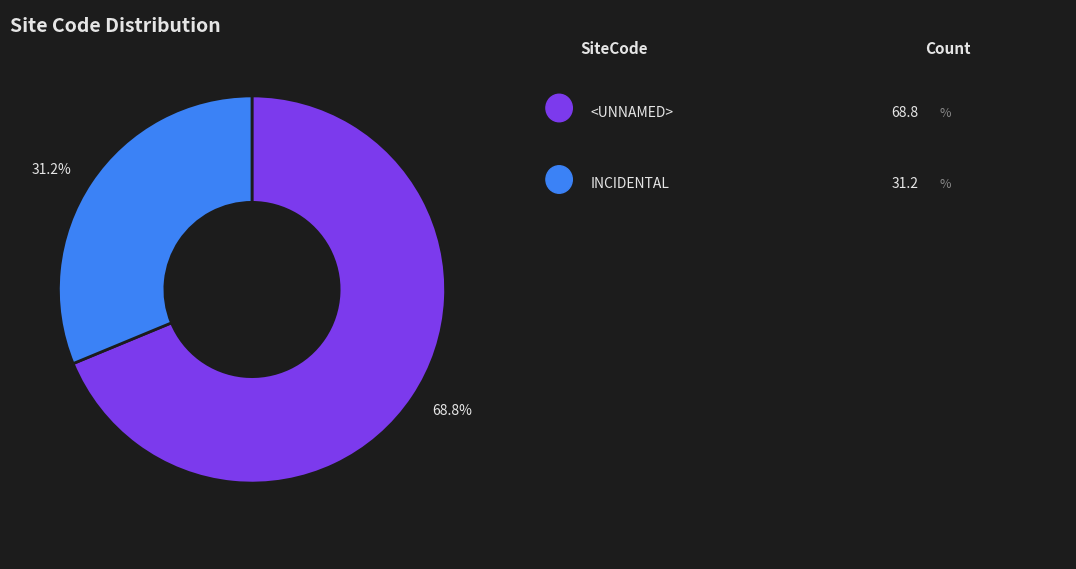

Is there any slice that represents more than half of the pie?

Yes